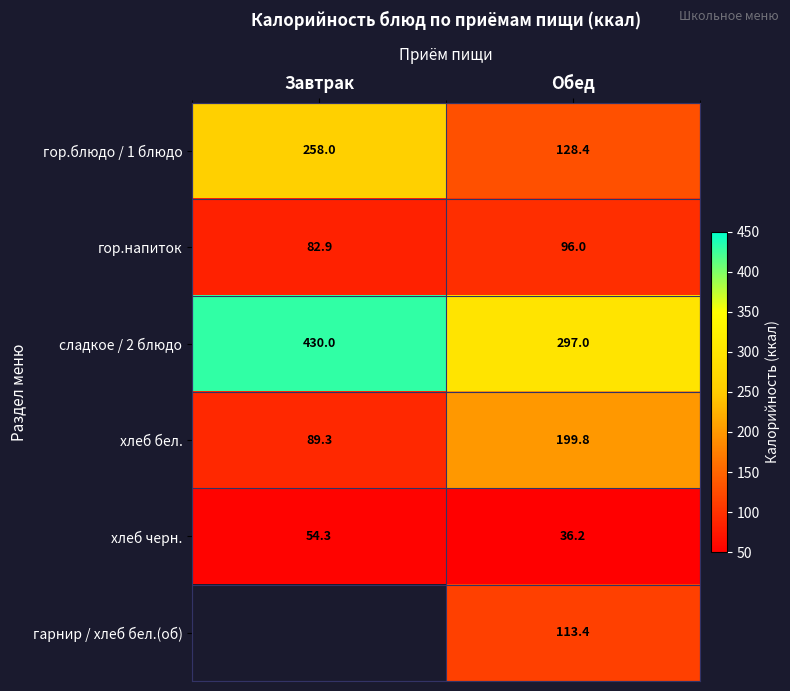

What is the approximate value of хлеб бел. at Завтрак?

89.3